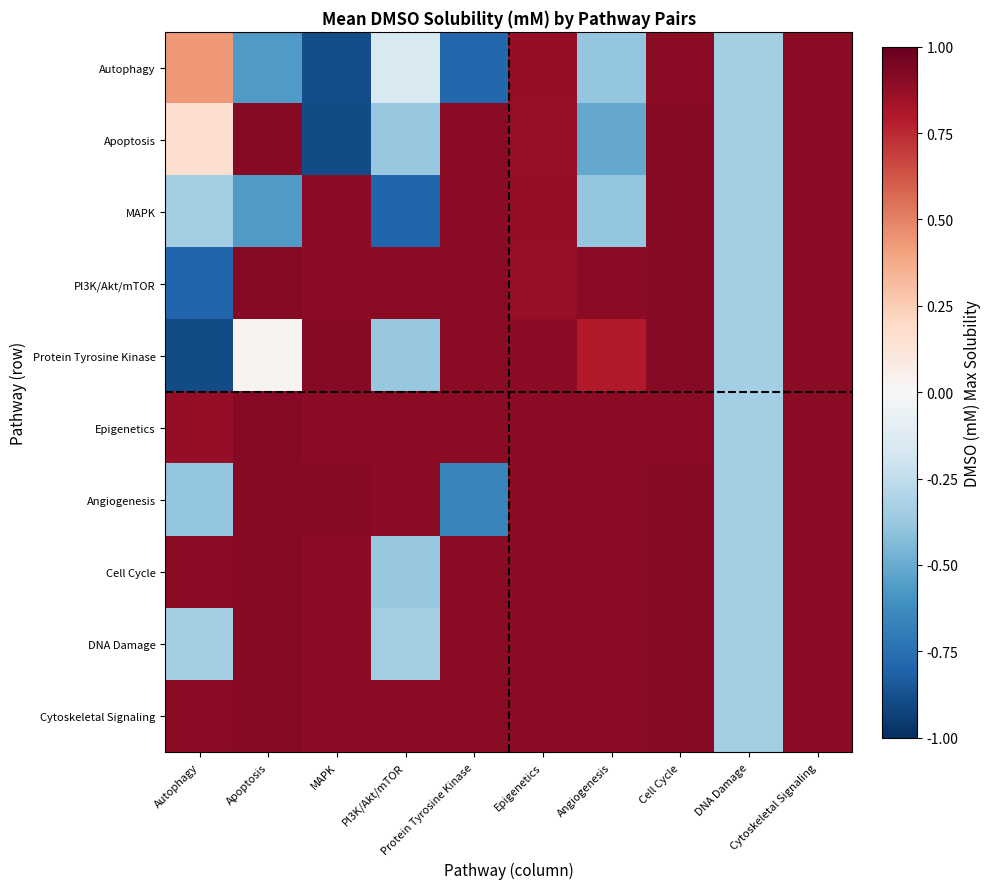

Reading right to left, transcribe all the data shown in this chart.

Autophagy: Cytoskeletal Signaling=0.9	DNA Damage=-0.3	Cell Cycle=0.9	Angiogenesis=-0.4	Epigenetics=0.9	Protein Tyrosine Kinase=-0.8	PI3K/Akt/mTOR=-0.2	MAPK=-0.9	Apoptosis=-0.6	Autophagy=0.4
Apoptosis: Cytoskeletal Signaling=0.9	DNA Damage=-0.3	Cell Cycle=0.9	Angiogenesis=-0.5	Epigenetics=0.9	Protein Tyrosine Kinase=0.9	PI3K/Akt/mTOR=-0.4	MAPK=-0.9	Apoptosis=0.9	Autophagy=0.2
MAPK: Cytoskeletal Signaling=0.9	DNA Damage=-0.3	Cell Cycle=0.9	Angiogenesis=-0.4	Epigenetics=0.9	Protein Tyrosine Kinase=0.9	PI3K/Akt/mTOR=-0.8	MAPK=0.9	Apoptosis=-0.6	Autophagy=-0.3
PI3K/Akt/mTOR: Cytoskeletal Signaling=0.9	DNA Damage=-0.3	Cell Cycle=0.9	Angiogenesis=0.9	Epigenetics=0.9	Protein Tyrosine Kinase=0.9	PI3K/Akt/mTOR=0.9	MAPK=0.9	Apoptosis=0.9	Autophagy=-0.8
Protein Tyrosine Kinase: Cytoskeletal Signaling=0.9	DNA Damage=-0.3	Cell Cycle=0.9	Angiogenesis=0.8	Epigenetics=0.9	Protein Tyrosine Kinase=0.9	PI3K/Akt/mTOR=-0.4	MAPK=0.9	Apoptosis=0.0	Autophagy=-0.9
Epigenetics: Cytoskeletal Signaling=0.9	DNA Damage=-0.3	Cell Cycle=0.9	Angiogenesis=0.9	Epigenetics=0.9	Protein Tyrosine Kinase=0.9	PI3K/Akt/mTOR=0.9	MAPK=0.9	Apoptosis=0.9	Autophagy=0.9
Angiogenesis: Cytoskeletal Signaling=0.9	DNA Damage=-0.3	Cell Cycle=0.9	Angiogenesis=0.9	Epigenetics=0.9	Protein Tyrosine Kinase=-0.7	PI3K/Akt/mTOR=0.9	MAPK=0.9	Apoptosis=0.9	Autophagy=-0.4
Cell Cycle: Cytoskeletal Signaling=0.9	DNA Damage=-0.3	Cell Cycle=0.9	Angiogenesis=0.9	Epigenetics=0.9	Protein Tyrosine Kinase=0.9	PI3K/Akt/mTOR=-0.4	MAPK=0.9	Apoptosis=0.9	Autophagy=0.9
DNA Damage: Cytoskeletal Signaling=0.9	DNA Damage=-0.3	Cell Cycle=0.9	Angiogenesis=0.9	Epigenetics=0.9	Protein Tyrosine Kinase=0.9	PI3K/Akt/mTOR=-0.3	MAPK=0.9	Apoptosis=0.9	Autophagy=-0.3
Cytoskeletal Signaling: Cytoskeletal Signaling=0.9	DNA Damage=-0.3	Cell Cycle=0.9	Angiogenesis=0.9	Epigenetics=0.9	Protein Tyrosine Kinase=0.9	PI3K/Akt/mTOR=0.9	MAPK=0.9	Apoptosis=0.9	Autophagy=0.9